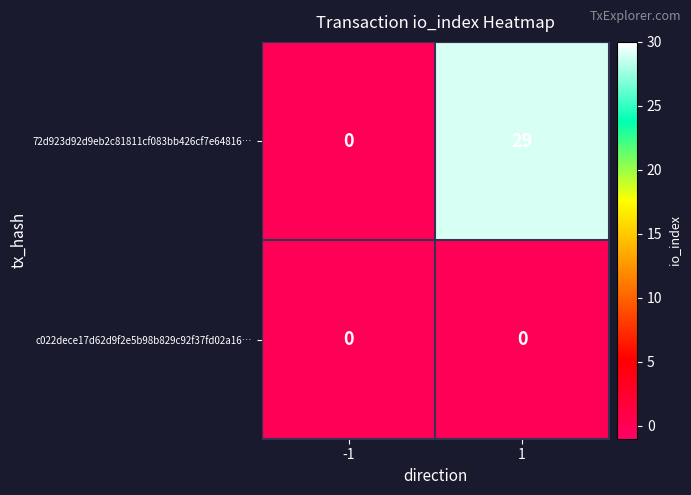

What is the difference between the maximum and minimum values in the 72d923d92d9eb2c81811cf083bb426cf7e64816… series?

29